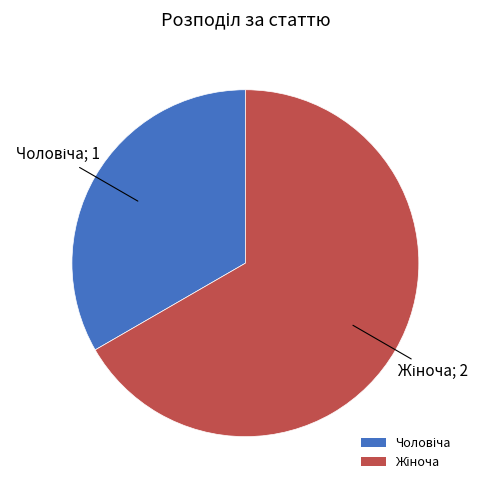

Is there a majority slice in this chart?

Yes